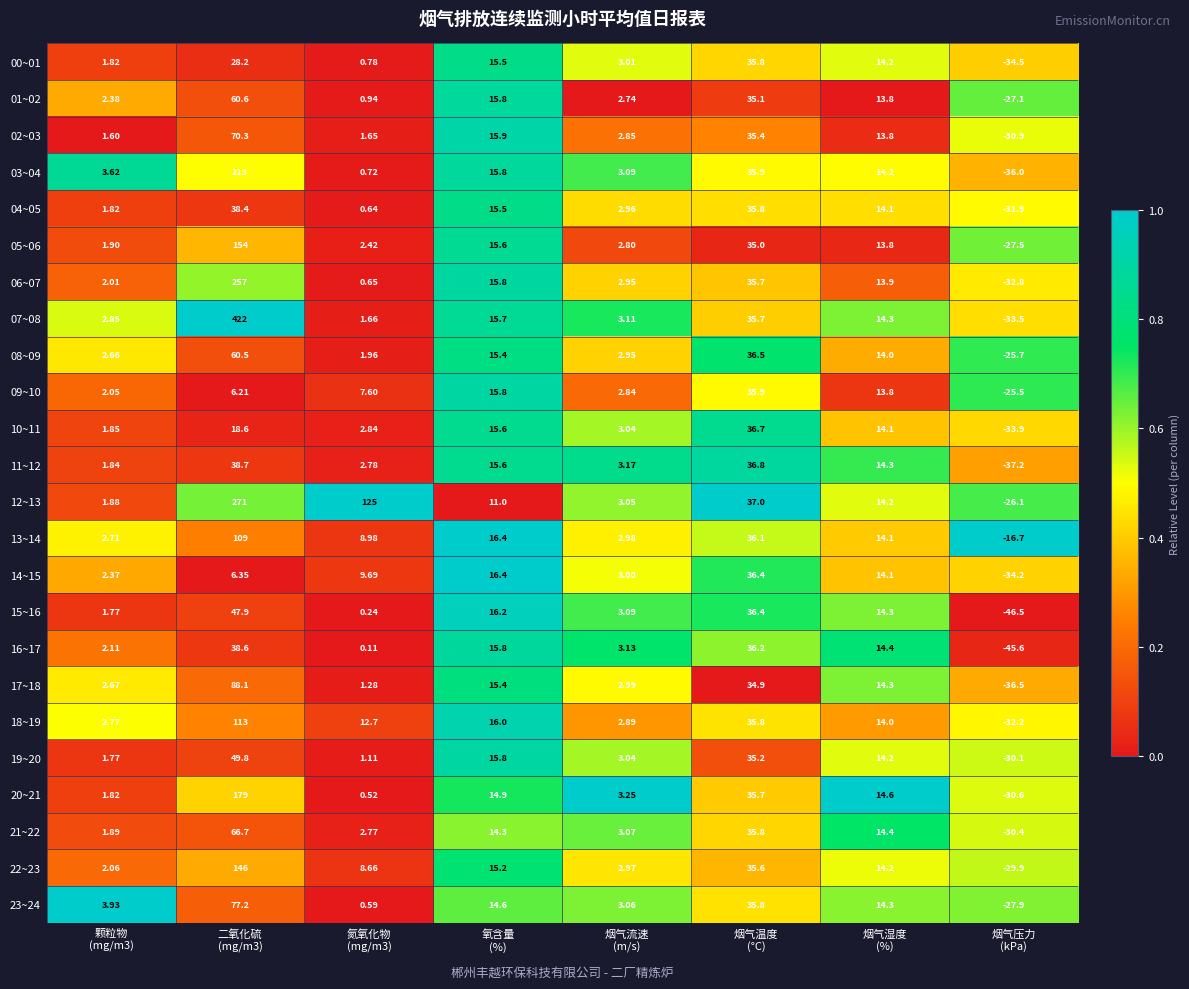

Rank the series by their maximum value, from highest to lowest.

07~08, 12~13, 06~07, 03~04, 20~21, 05~06, 22~23, 18~19, 13~14, 17~18, 23~24, 02~03, 21~22, 01~02, 08~09, 19~20, 15~16, 11~12, 16~17, 04~05, 10~11, 14~15, 09~10, 00~01